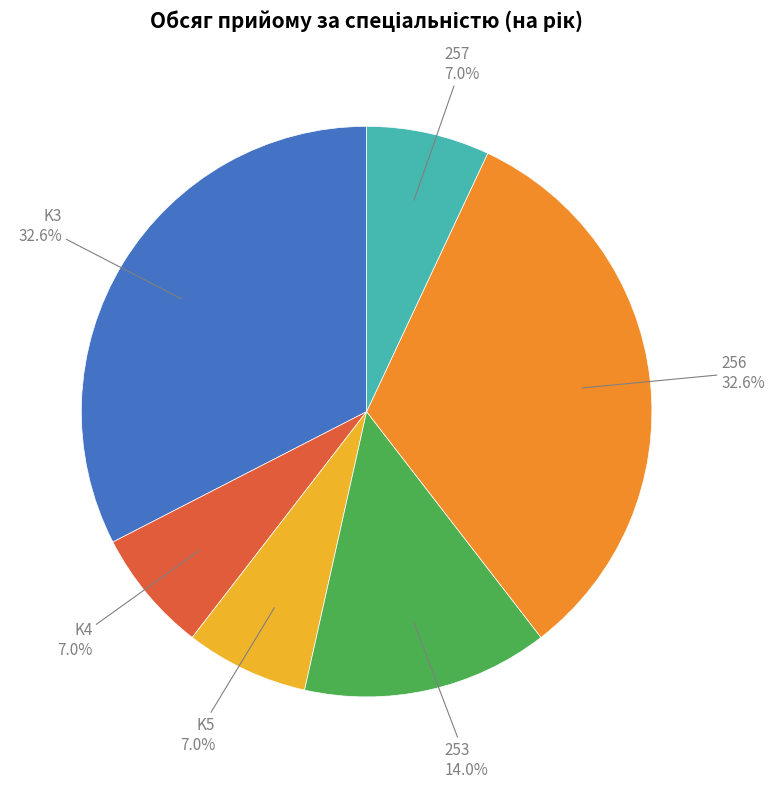

How many segments does this pie chart have?

6